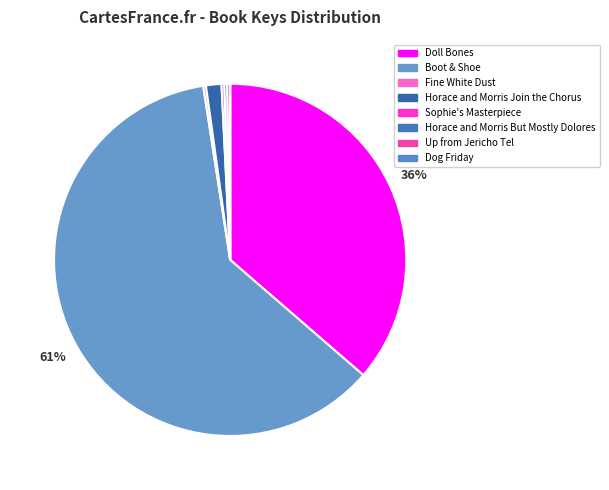

How many segments does this pie chart have?

8